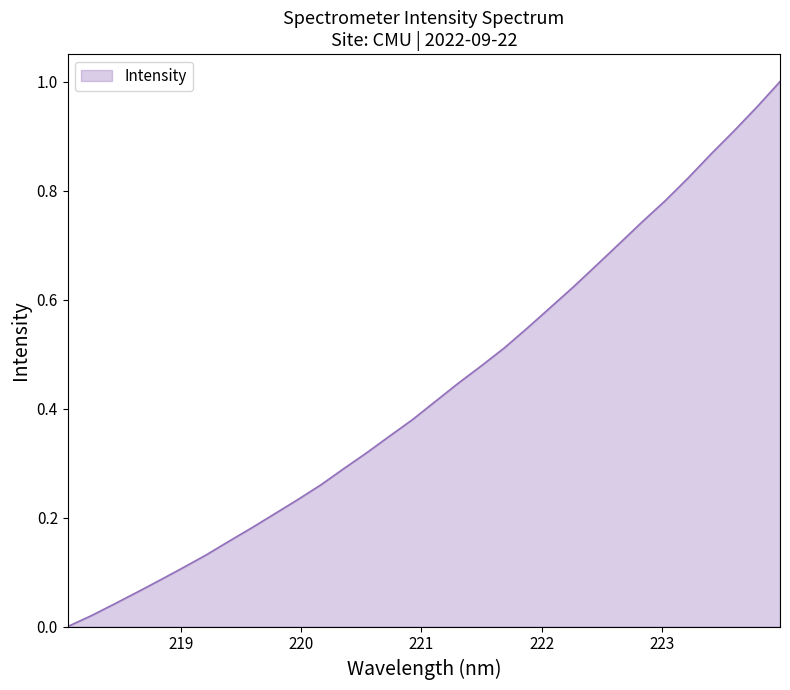

How many lines are shown in the chart?

1